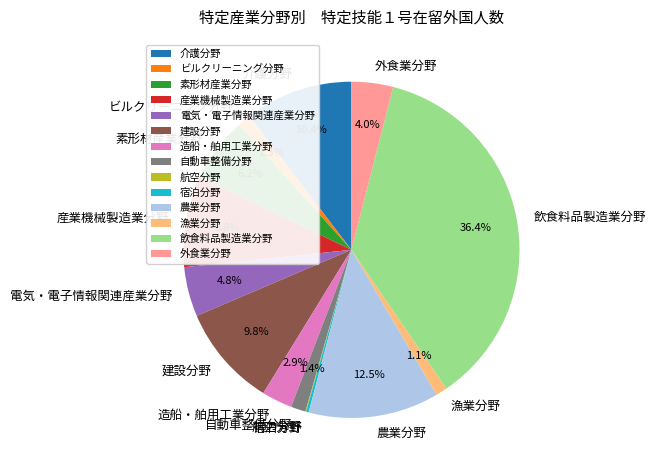

To the nearest percent, what is the difference between the largest and smallest slice percentages?

36%